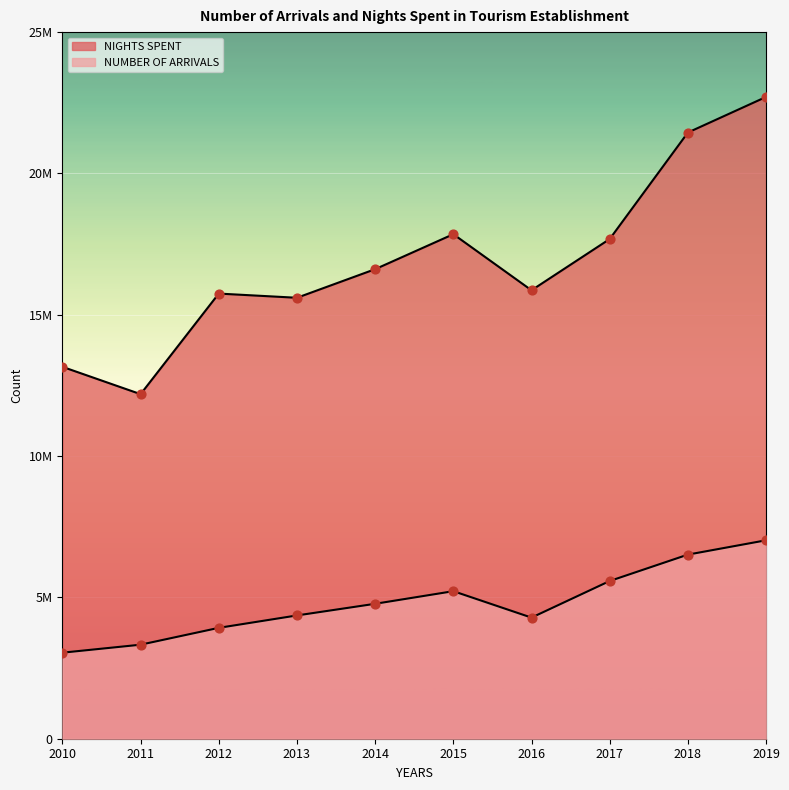

Is the value of NIGHTS SPENT at 2019 greater than the value of NUMBER OF ARRIVALS at 2015?

Yes